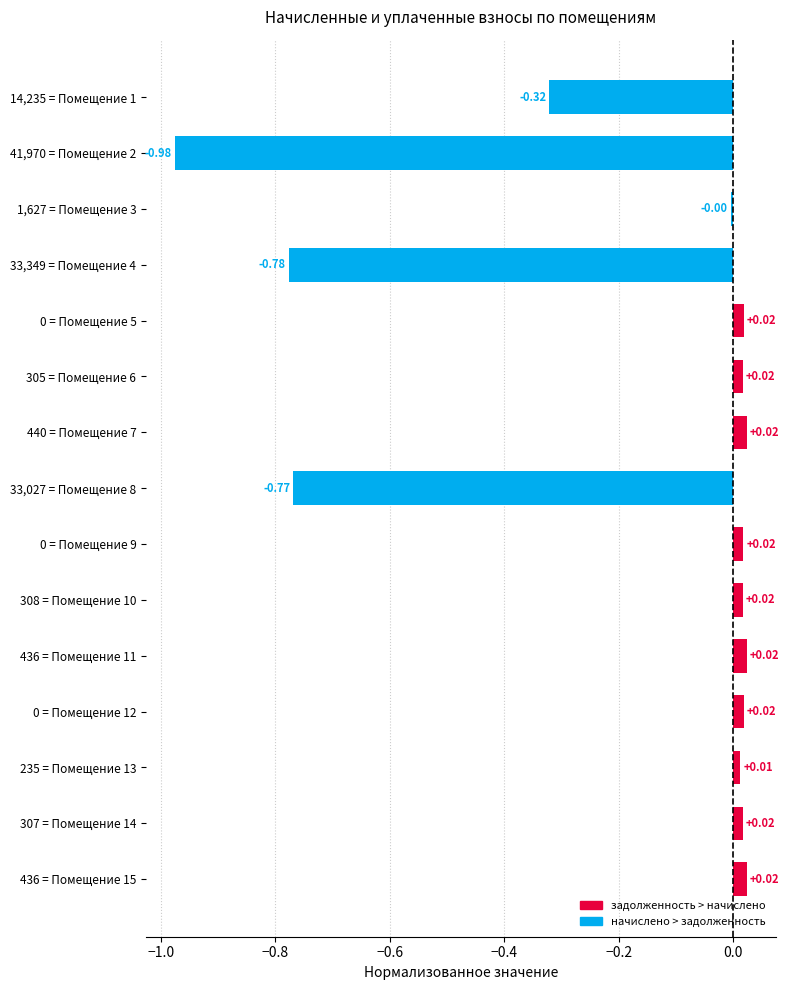

How many data points are less than 0?

5